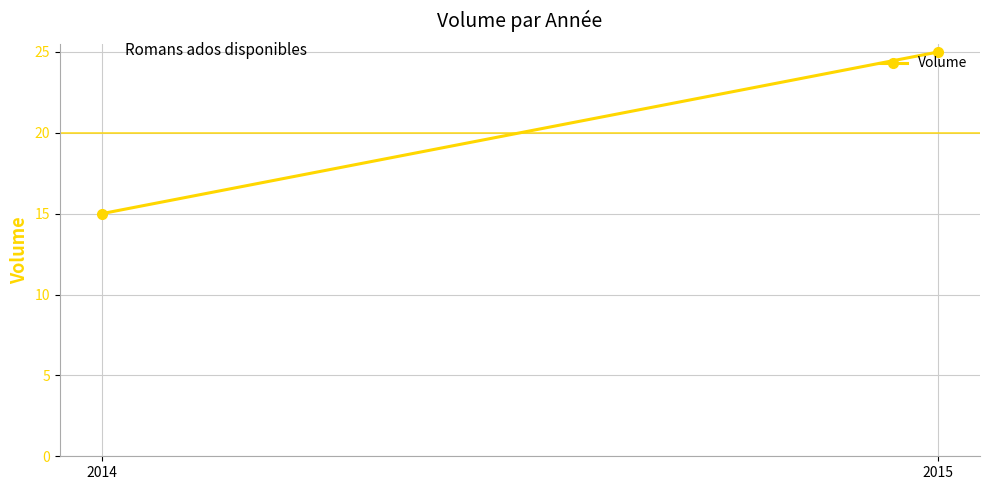

Reading right to left, transcribe all the data shown in this chart.

25	15